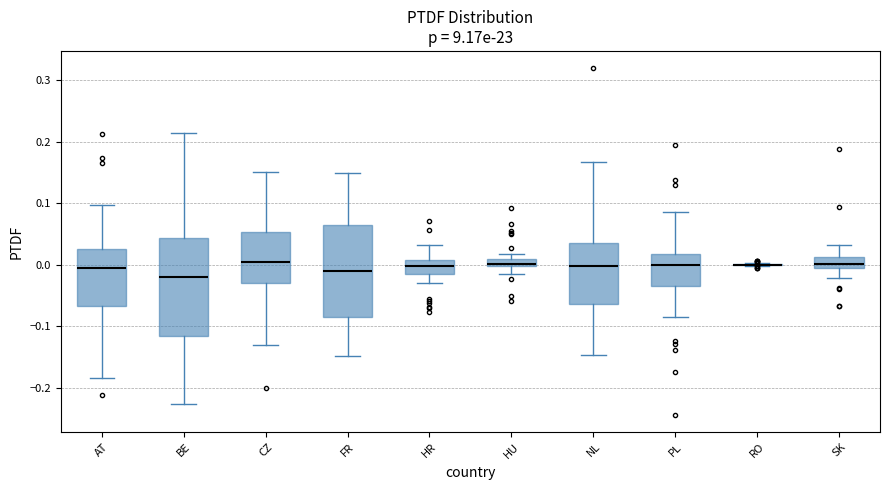

Where is the lower edge of the box for NL on the y-axis? The values are not printed on the chart, so give them approximately, as read against the axis.

-0.06